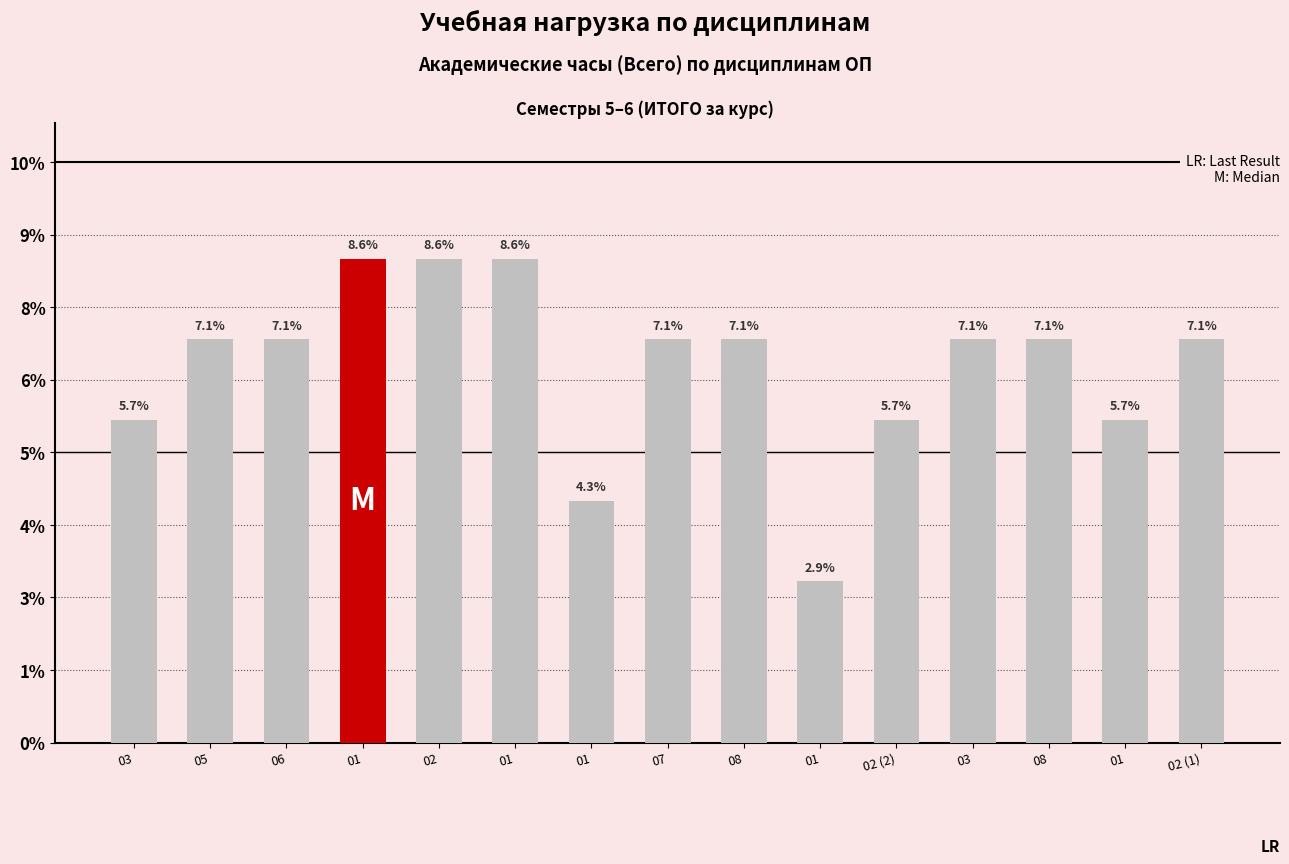

At which category does the chart reach its peak across all series?

01